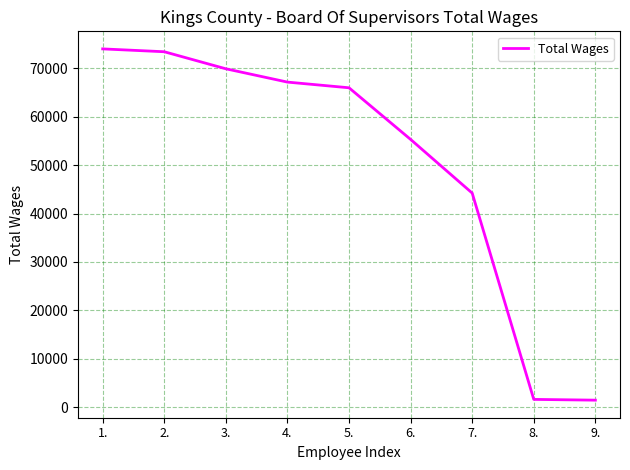

What is the greatest value displayed?

74022